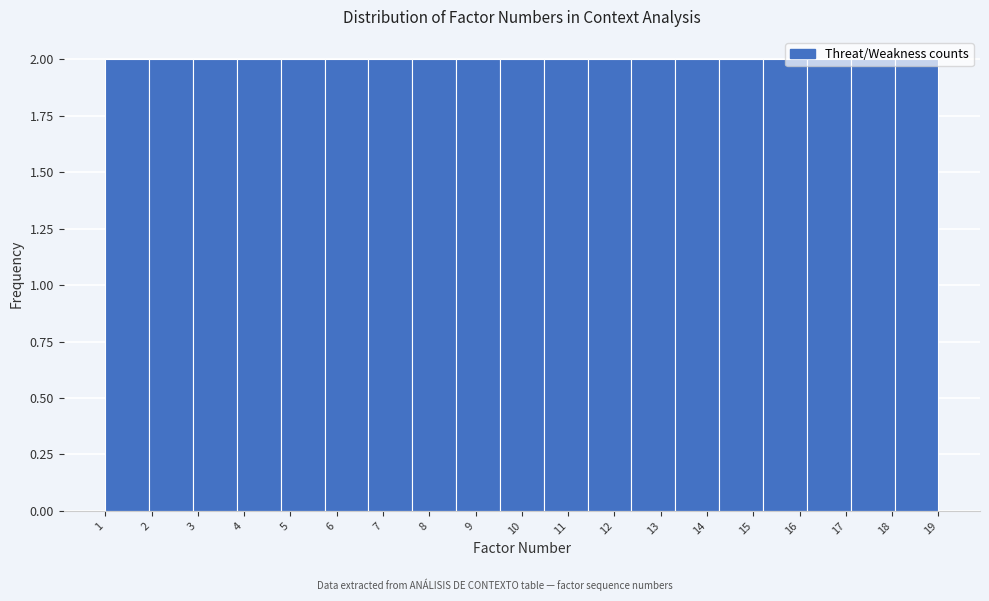

Reading left to right, list every bar in this chart as the range it spans on the x-axis followed by its height. Neither the bar edges nor the heights are printed on the chart, so give them approximately, as read against the axes.

1.0 to 1.9: 2
1.9 to 2.9: 2
2.9 to 3.8: 2
3.8 to 4.8: 2
4.8 to 5.7: 2
5.7 to 6.7: 2
6.7 to 7.6: 2
7.6 to 8.6: 2
8.6 to 9.5: 2
9.5 to 10.5: 2
10.5 to 11.4: 2
11.4 to 12.4: 2
12.4 to 13.3: 2
13.3 to 14.3: 2
14.3 to 15.2: 2
15.2 to 16.2: 2
16.2 to 17.1: 2
17.1 to 18.1: 2
18.1 to 19.0: 2